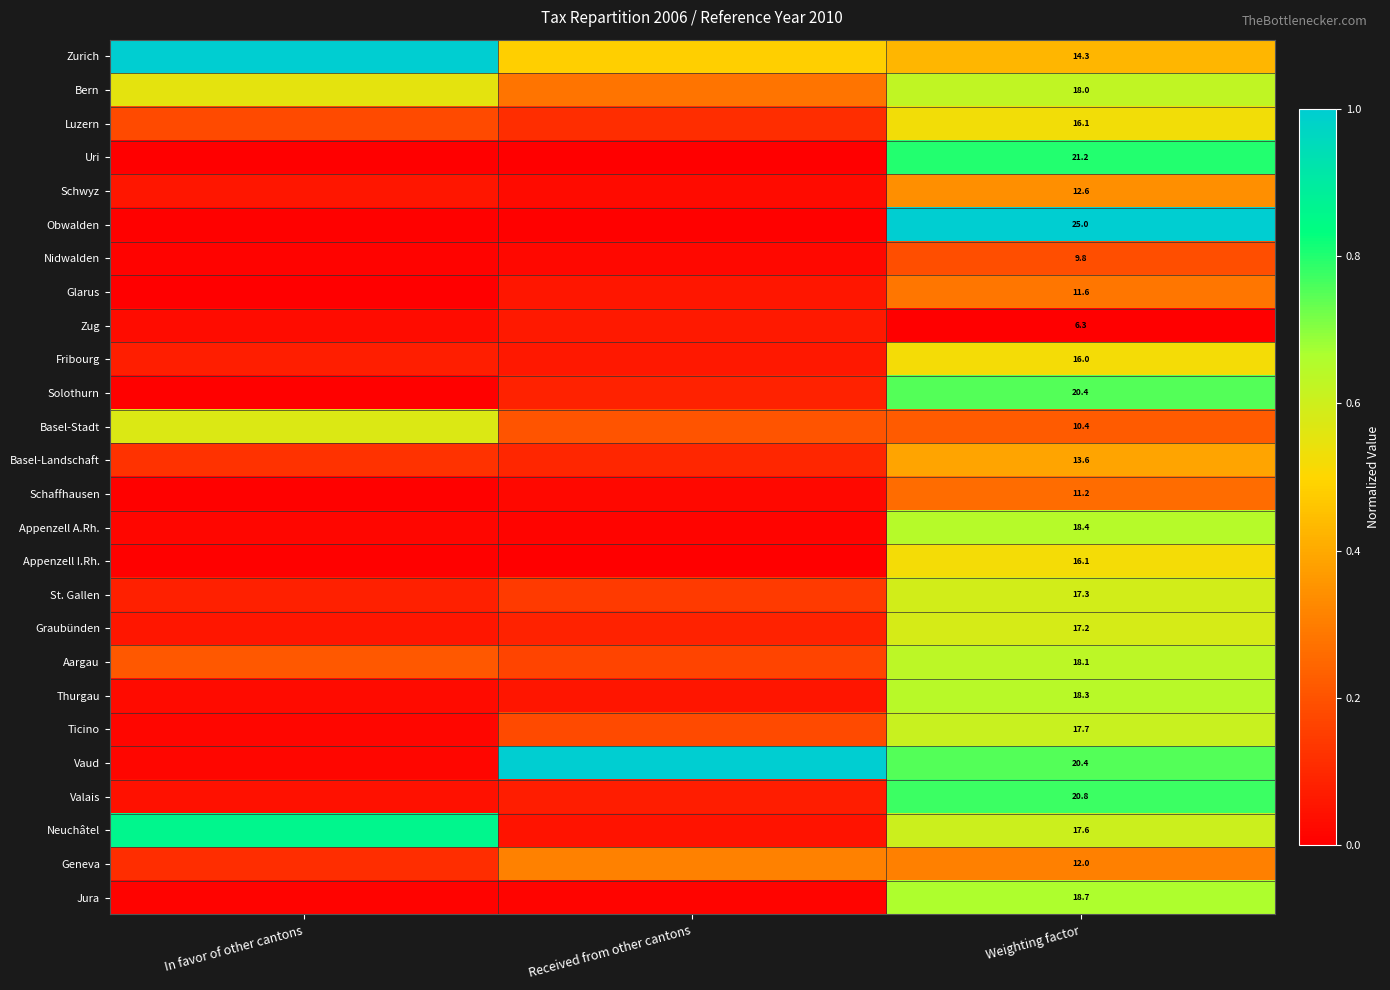

True or false: Zurich has a value of 1.4 at In favor of other cantons.

False